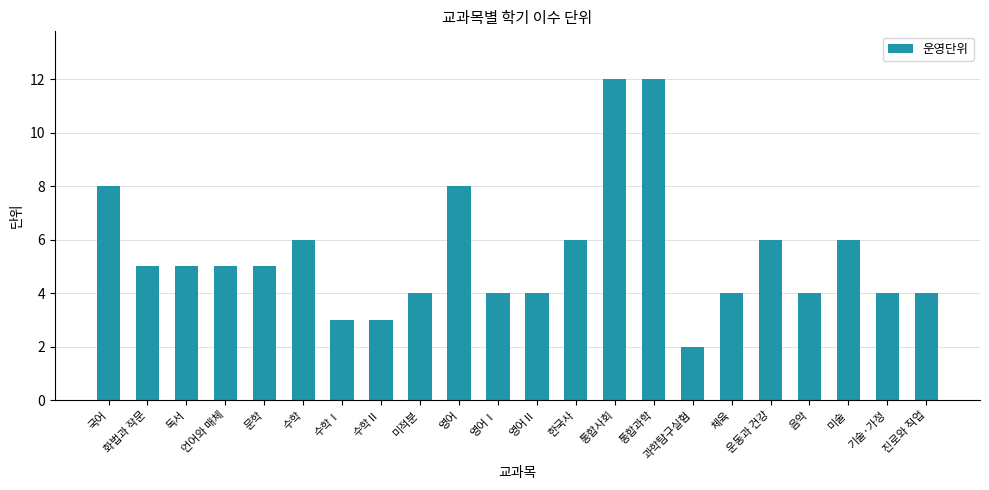

Reading left to right, what are all the values shown in this chart?

국어=8	화법과 작문=5	독서=5	언어와 매체=5	문학=5	수학=6	수학Ⅰ=3	수학Ⅱ=3	미적분=4	영어=8	영어Ⅰ=4	영어Ⅱ=4	한국사=6	통합사회=12	통합과학=12	과학탐구실험=2	체육=4	운동과 건강=6	음악=4	미술=6	기술·가정=4	진로와 직업=4